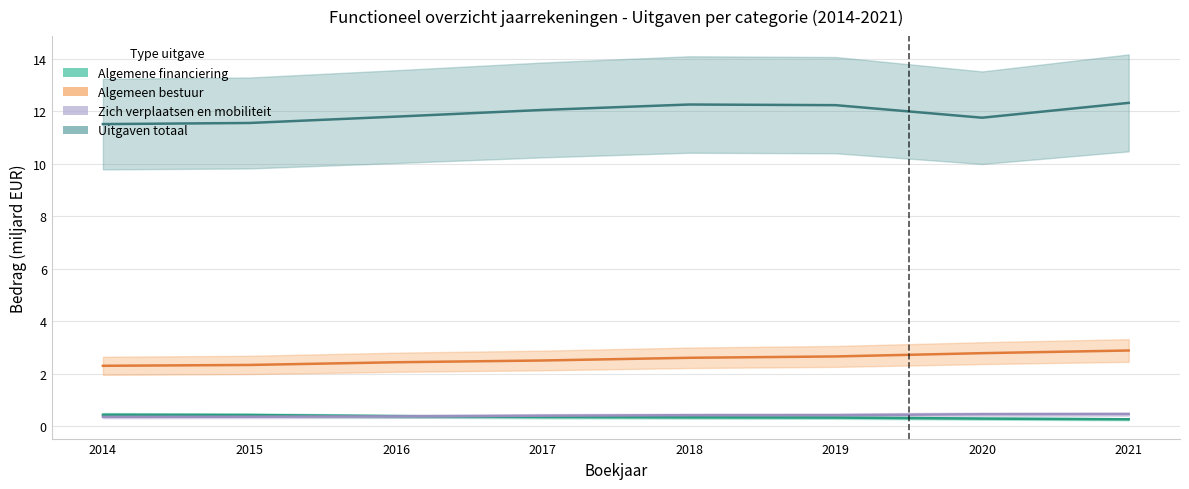

True or false: Uitgaven totaal and Algemeen bestuur intersect in this chart.

False